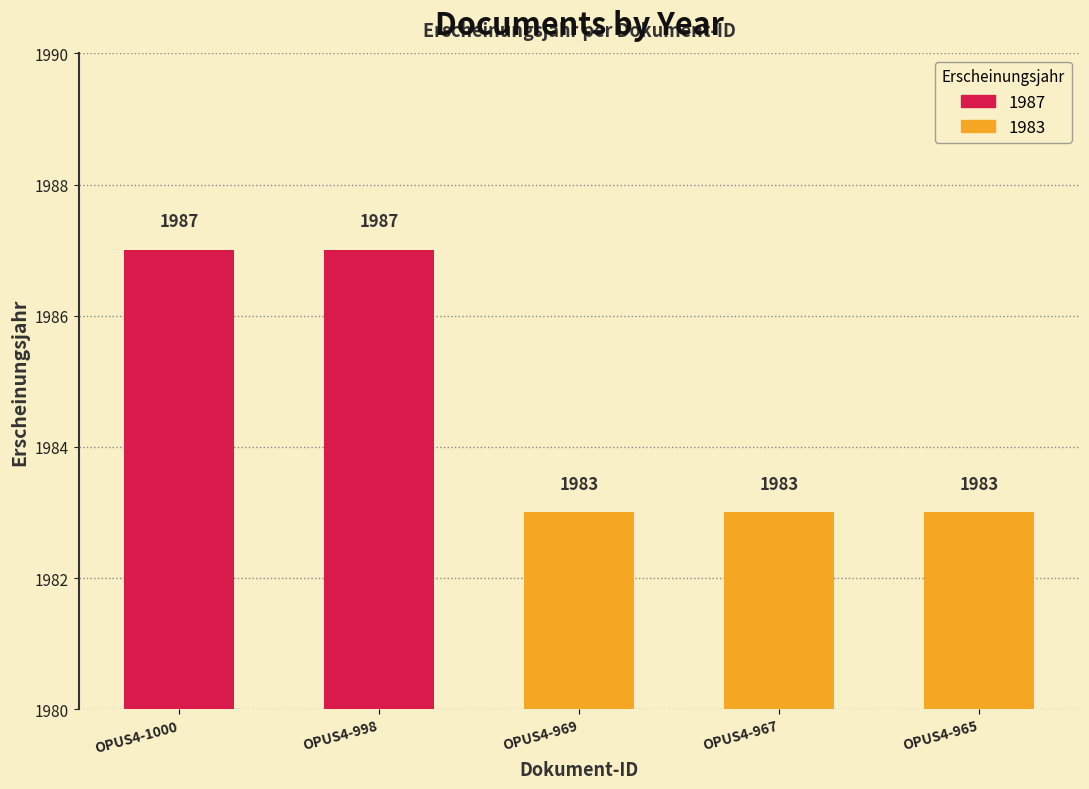

Count the number of categories in the chart.

5